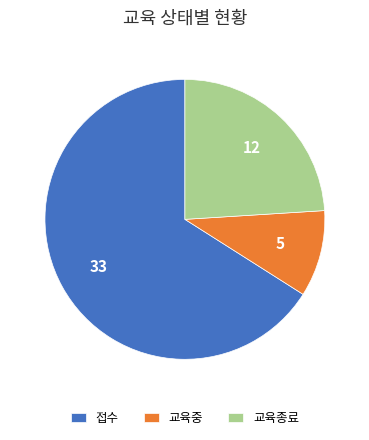

Which has a higher value, 교육중 or 교육종료?

교육종료